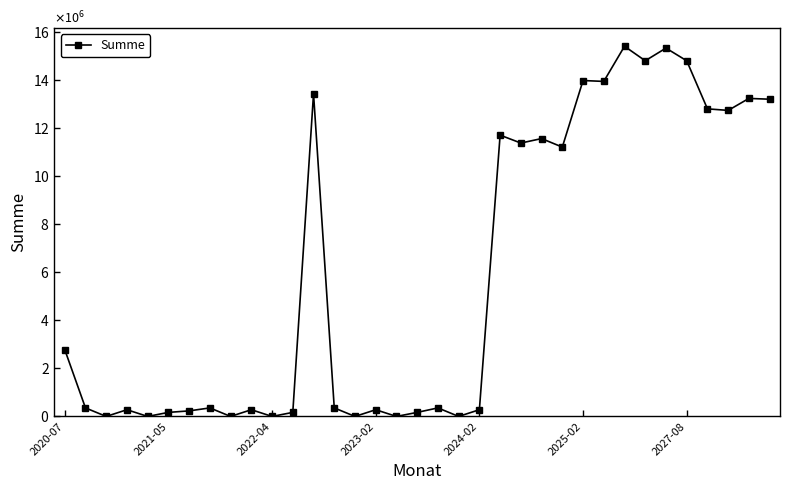

Does the chart have visible grid lines?

No